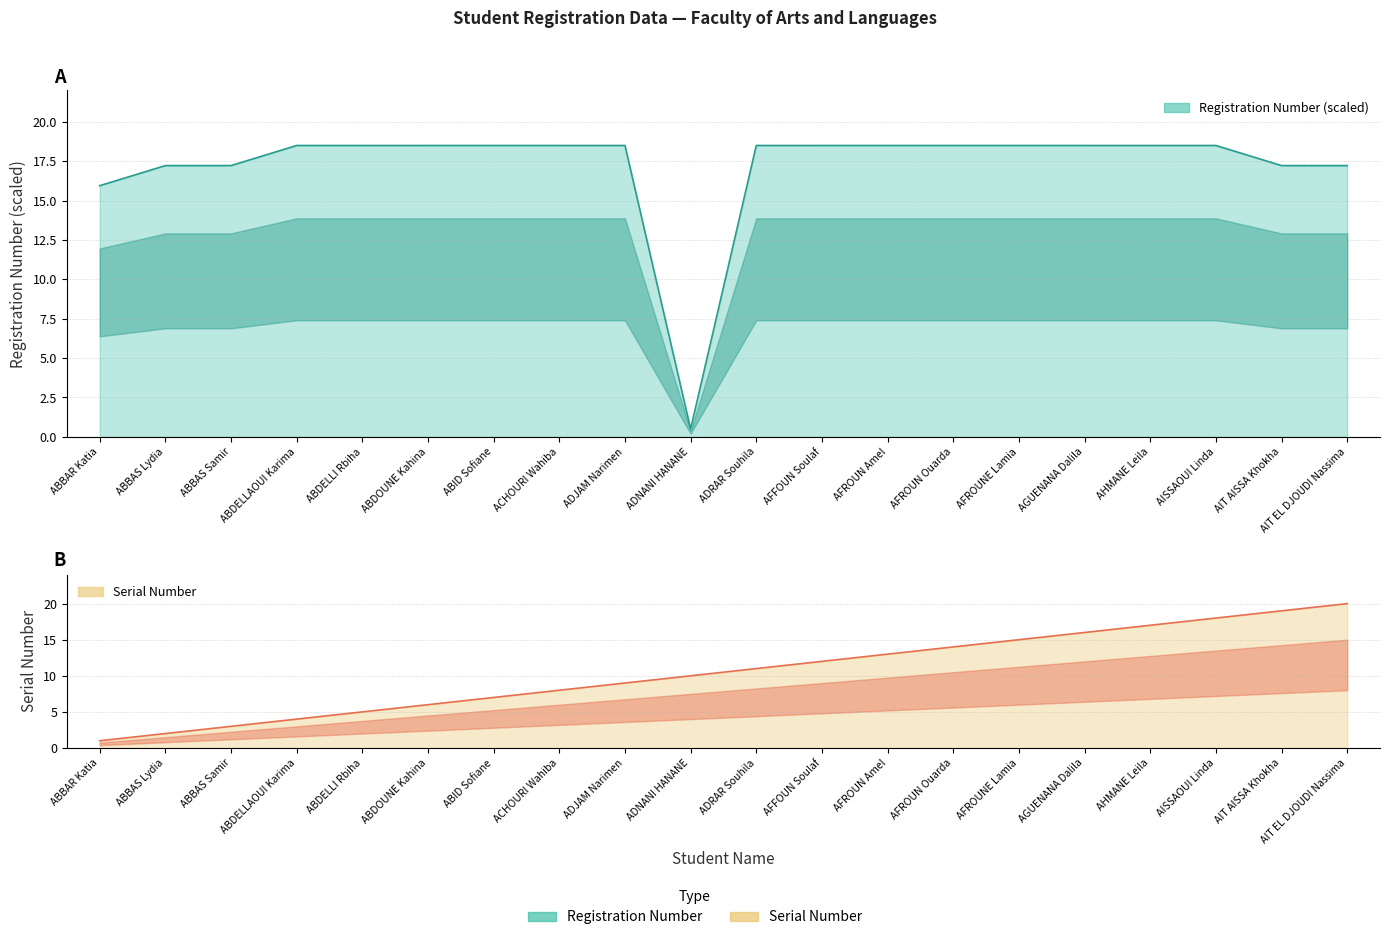

Rank the series by their maximum value, from lowest to highest.

Registration Number, Serial Number